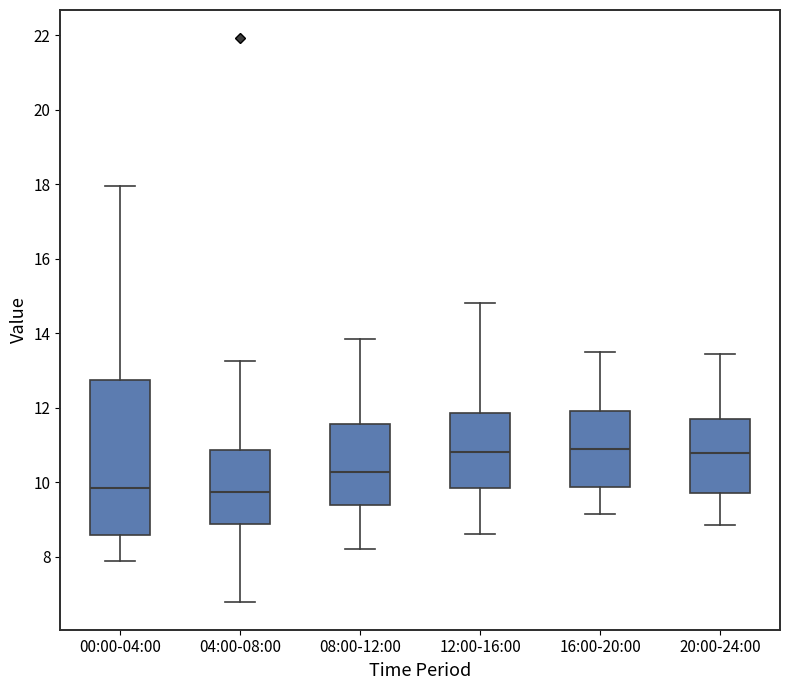

Where does the upper whisker of the box for 00:00-04:00 end on the y-axis? The values are not printed on the chart, so give them approximately, as read against the axis.

18.0